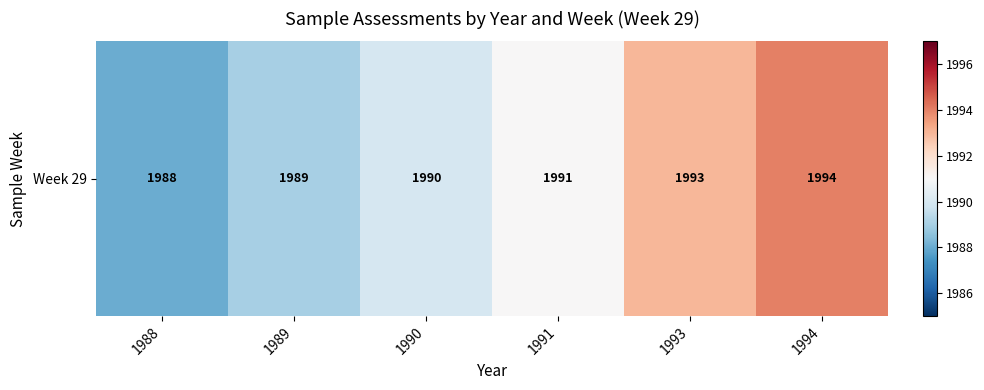

Which has a higher value, 1988 or 1990?

1990